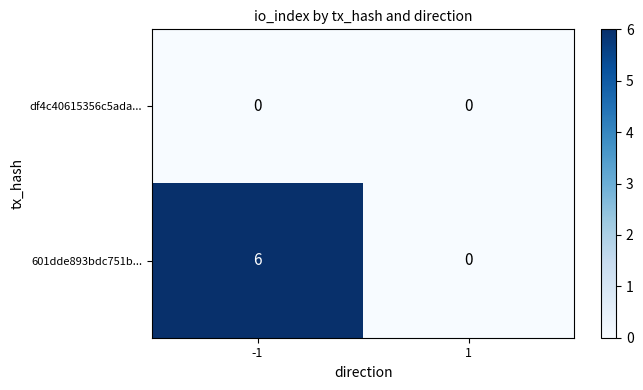

Rank the series at -1 from highest to lowest value.

601dde893bdc751b..., df4c40615356c5ada...